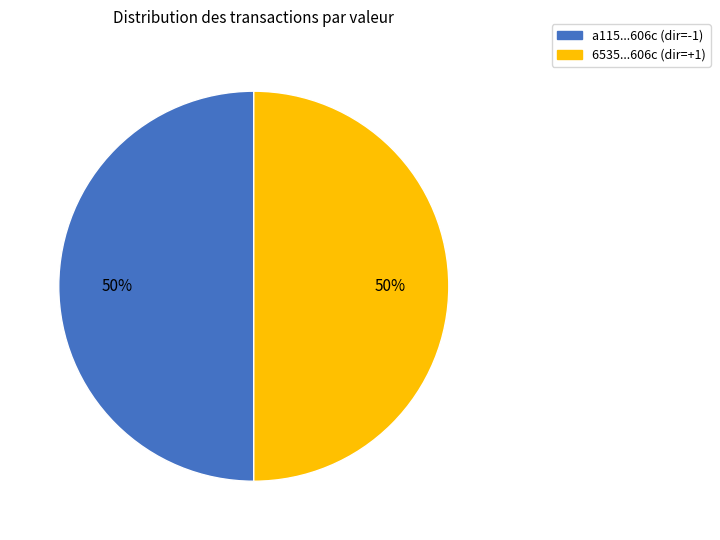

Count the number of slices in the pie.

2